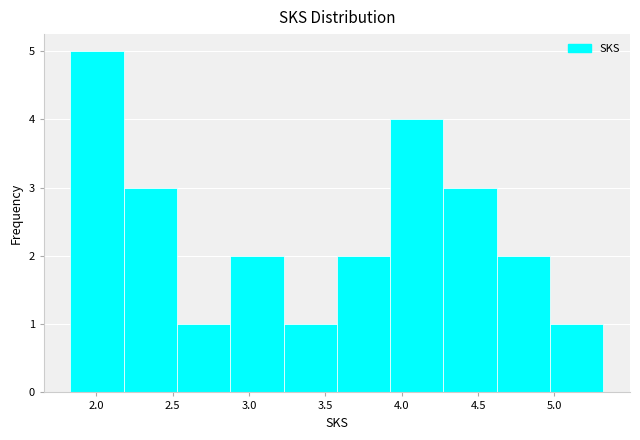

How tall is the bar that spans 4.95 to 5.30 on the x-axis? Neither the bar edges nor the heights are printed on the chart, so give them approximately, as read against the axes.

1